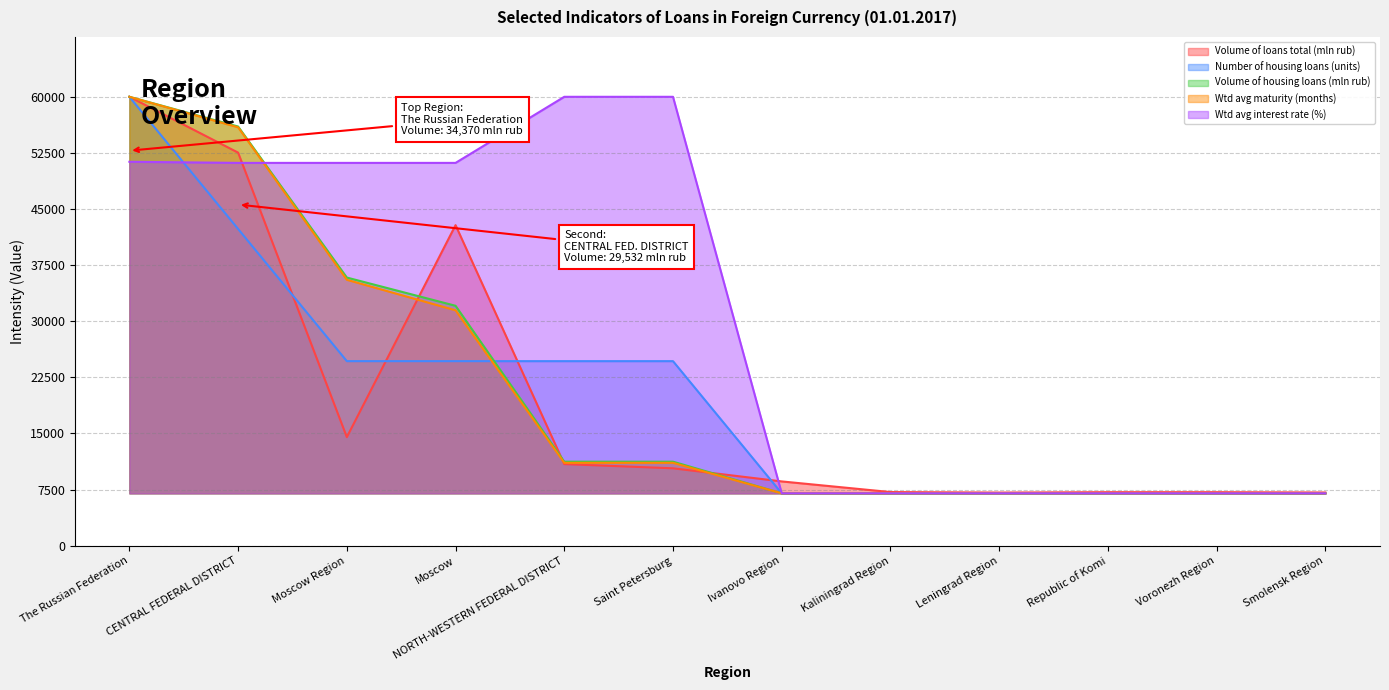

Which series has the largest total across all categories?

Wtd avg interest rate (%)